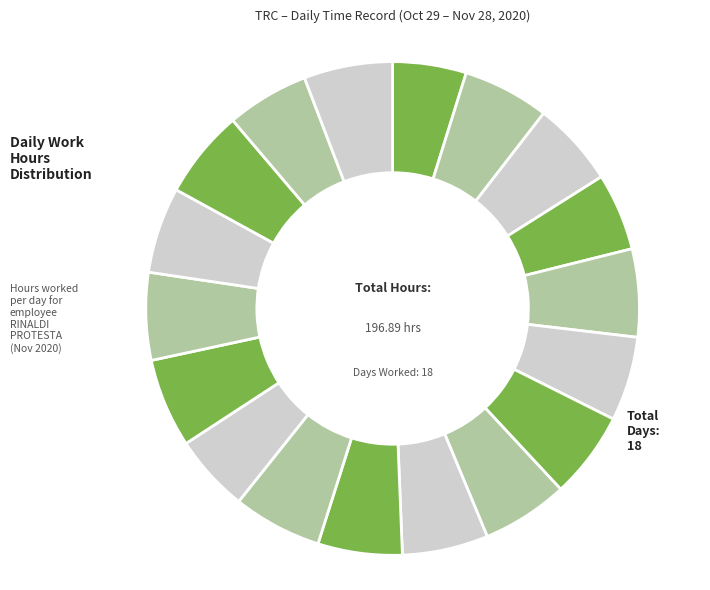

How many segments does this pie chart have?

18